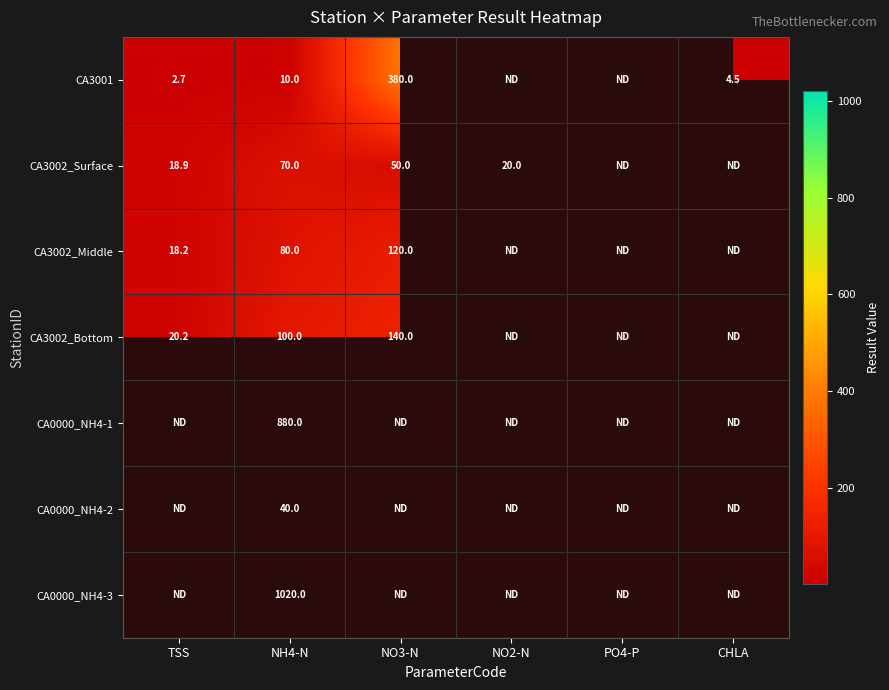

Rank the series at NH4-N from highest to lowest value.

CA0000_NH4-3, CA0000_NH4-1, CA3002_Bottom, CA3002_Middle, CA3002_Surface, CA0000_NH4-2, CA3001